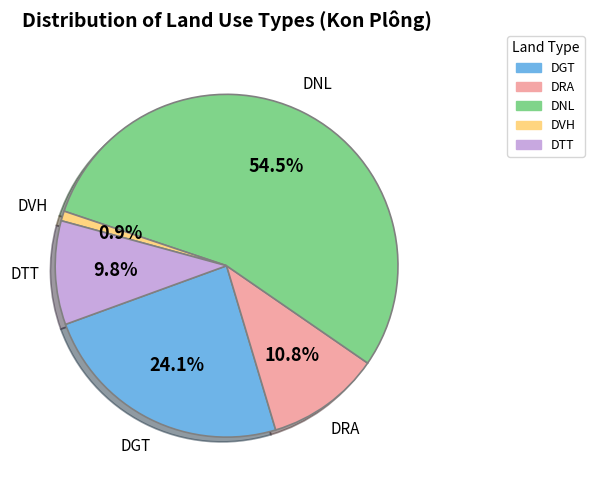

Between DTT and DNL, which is larger?

DNL